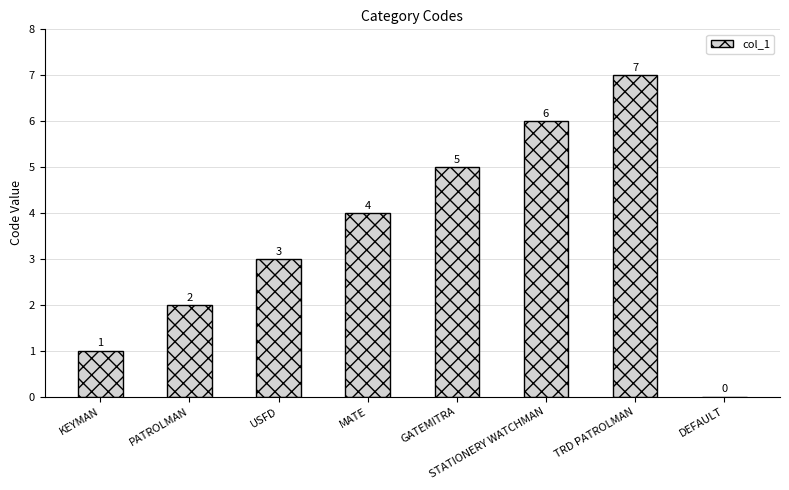

At which label is the value closest to 3?

USFD